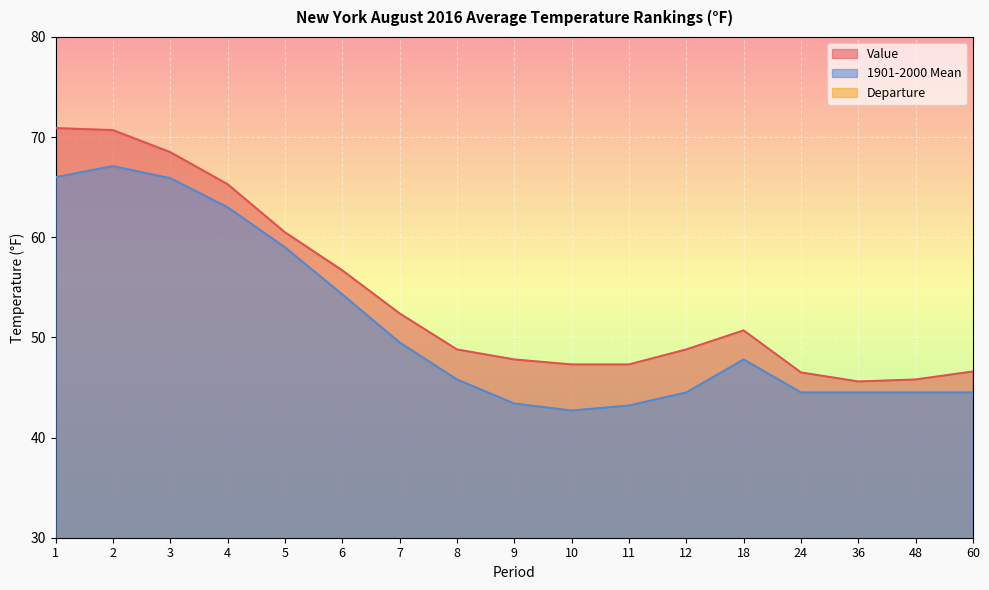

Which series changed the most between 3 and 60?

Value